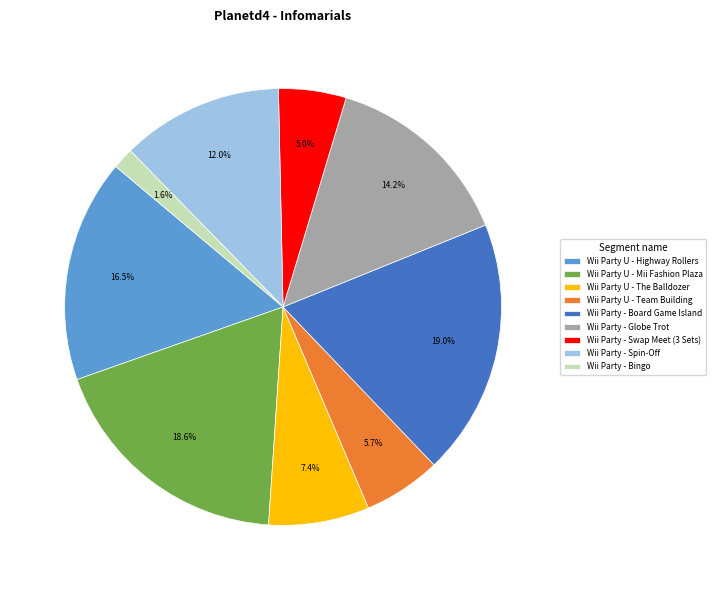

Approximately how many times larger is the value at Wii Party U - Highway Rollers compared to Wii Party - Swap Meet (3 Sets)?

3.3